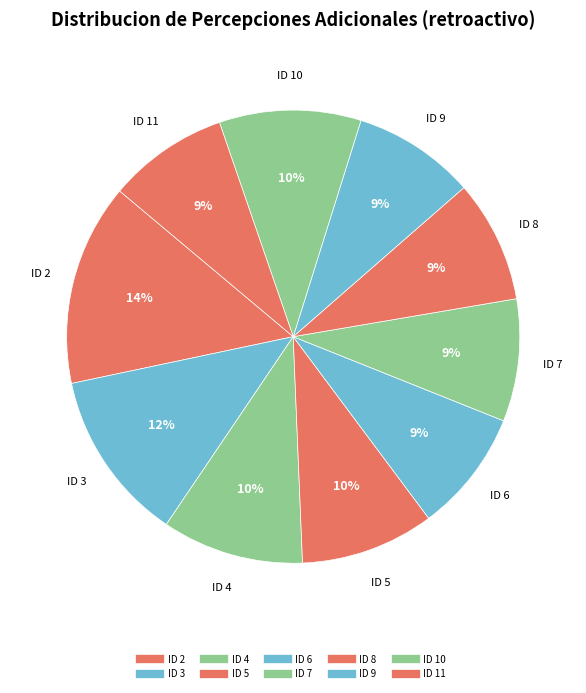

To the nearest percent, what percentage of the pie is ID 2?

14%